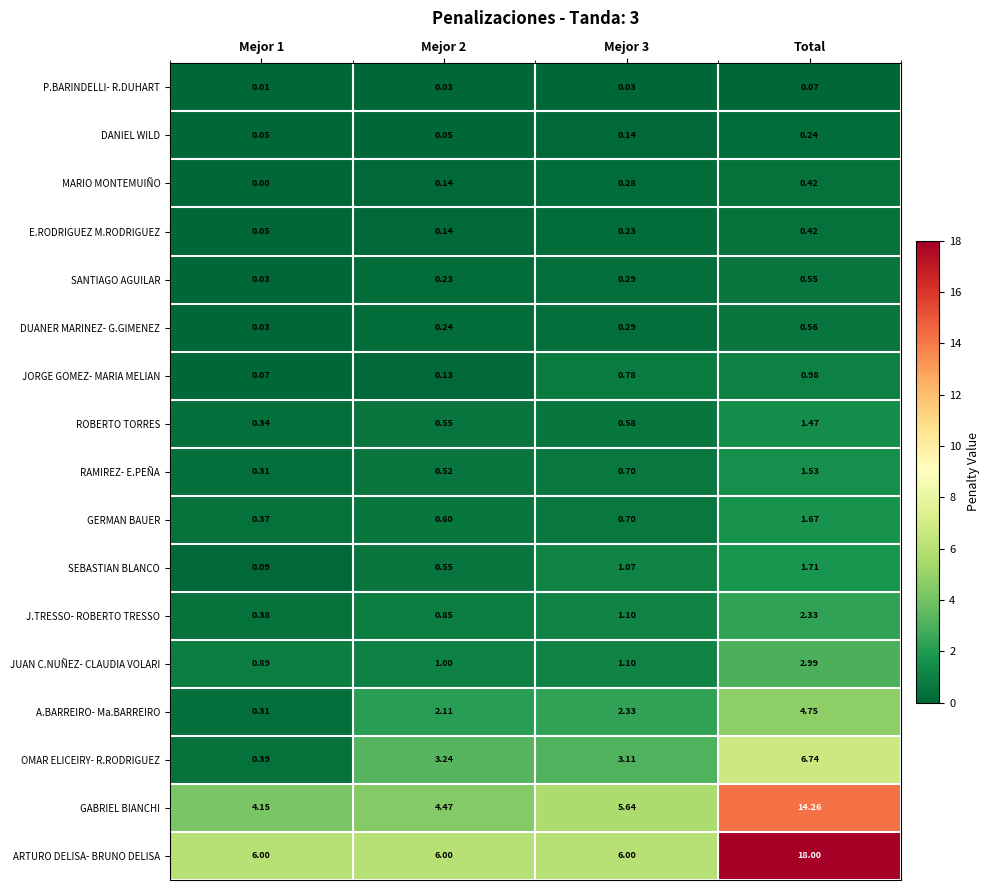

At which category does the chart reach its peak across all series?

Total